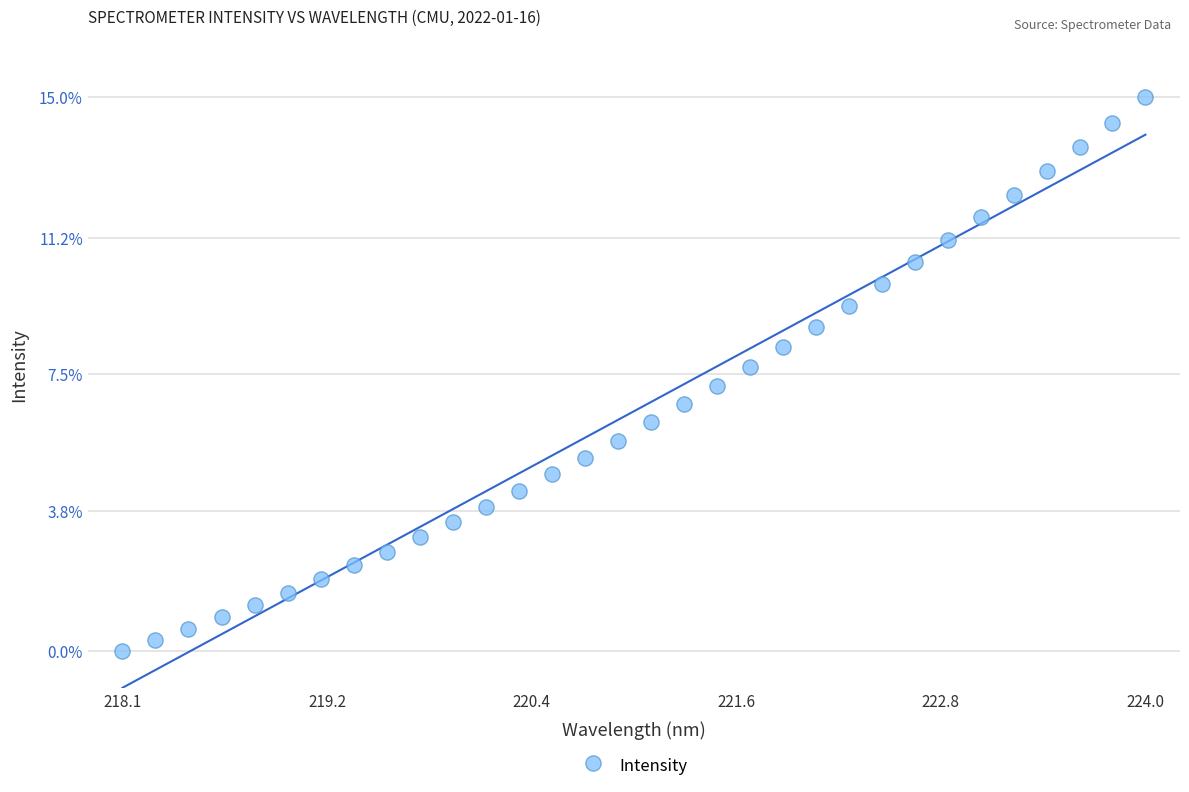

What is the range of X values (max minus min)?

5.9